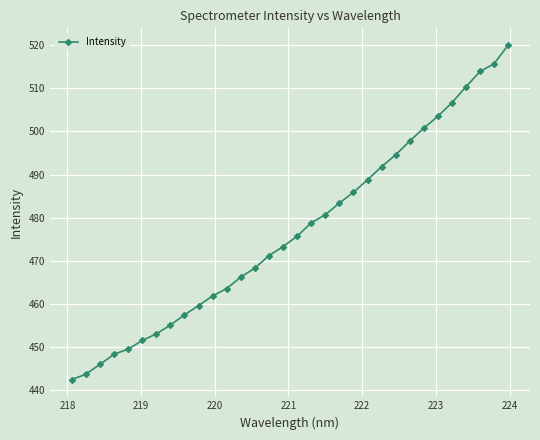

True or false: the data has more than 2 interior local peaks.

False